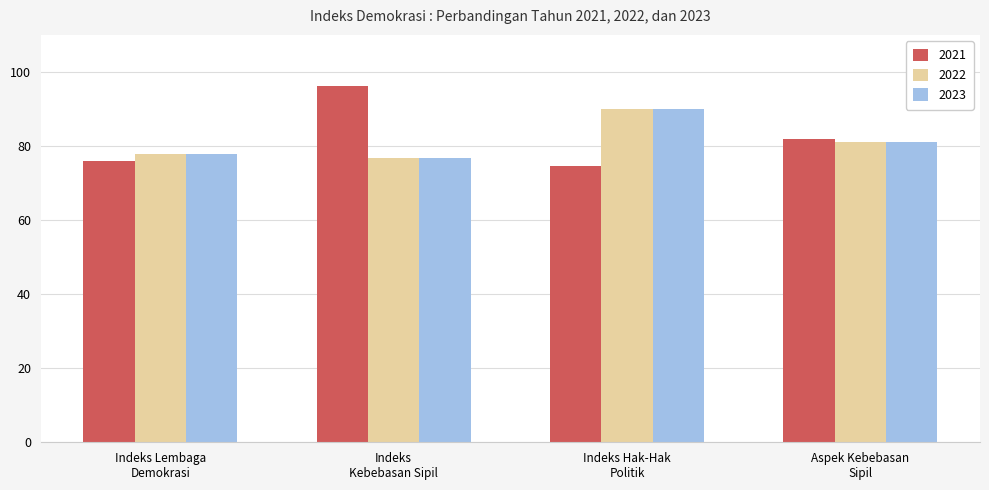

Count the number of data series in this chart.

3